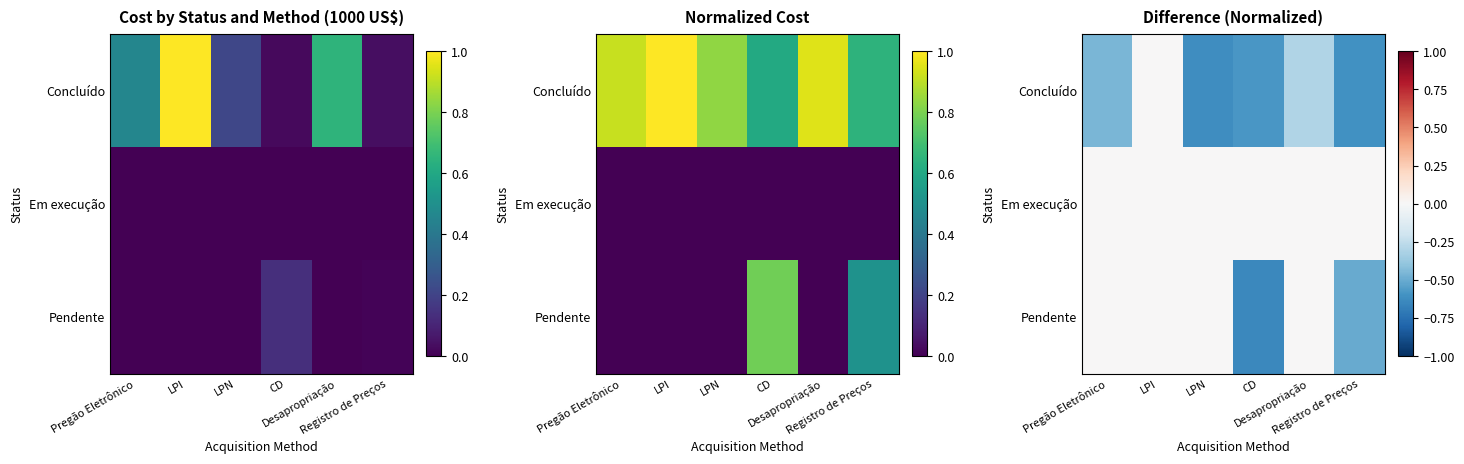

What is the difference between the maximum and minimum values in the Concluído series?

0.6